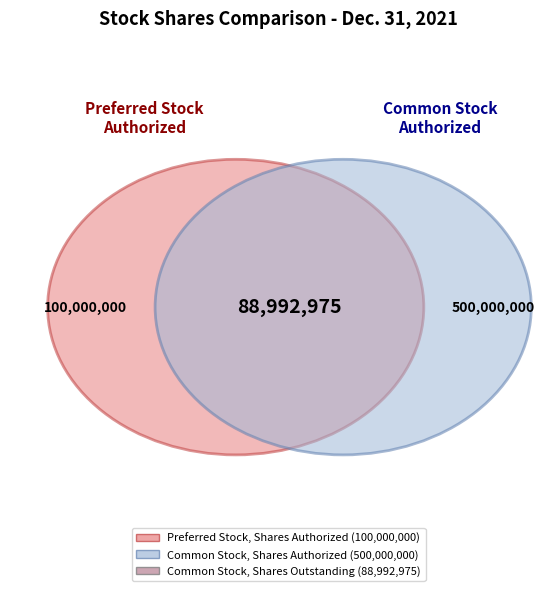

Is it true that Common Stock, Shares, Outstanding is 6% of the pie?

False